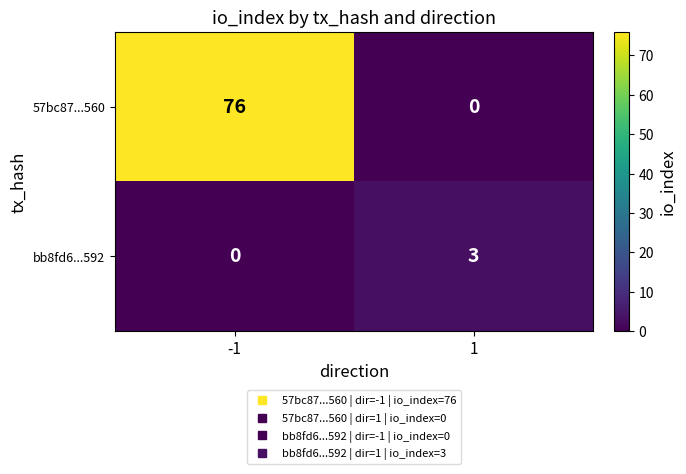

Reading left to right, extract all data points from this chart.

57bc87...560: -1=76	1=0
bb8fd6...592: -1=0	1=3